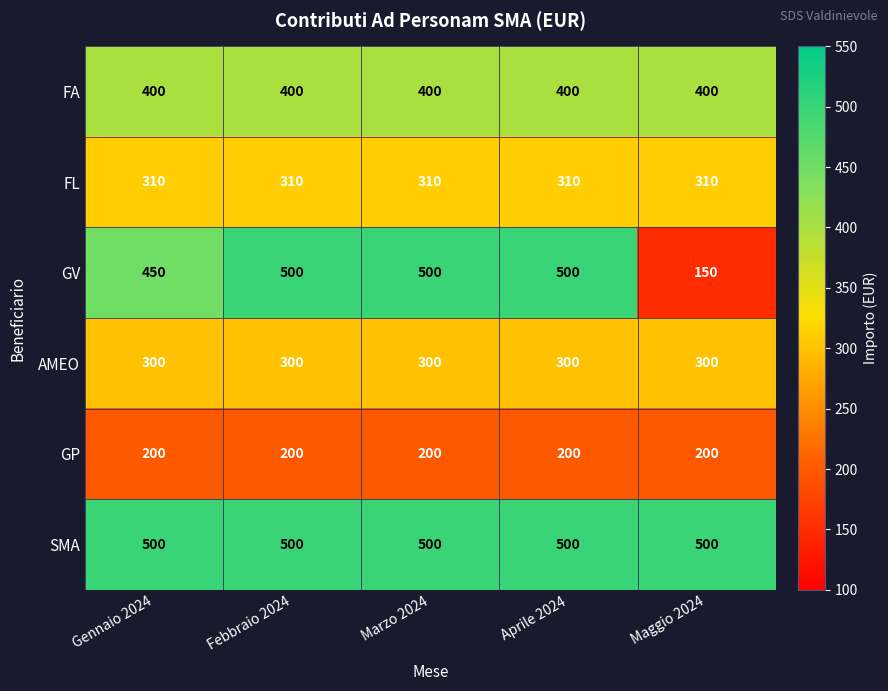

Is the value of SMA at Gennaio 2024 greater than the value of FL at Aprile 2024?

Yes